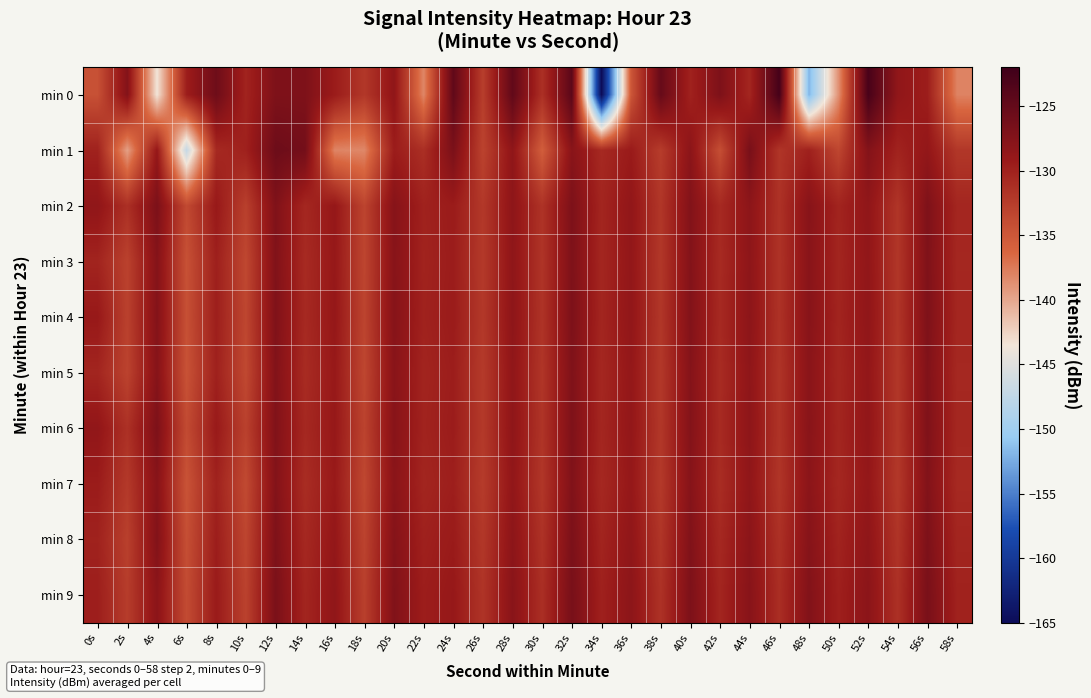

Rank the series by their maximum value, from lowest to highest.

min 7, min 5, min 3, min 4, min 6, min 2, min 8, min 9, min 1, min 0